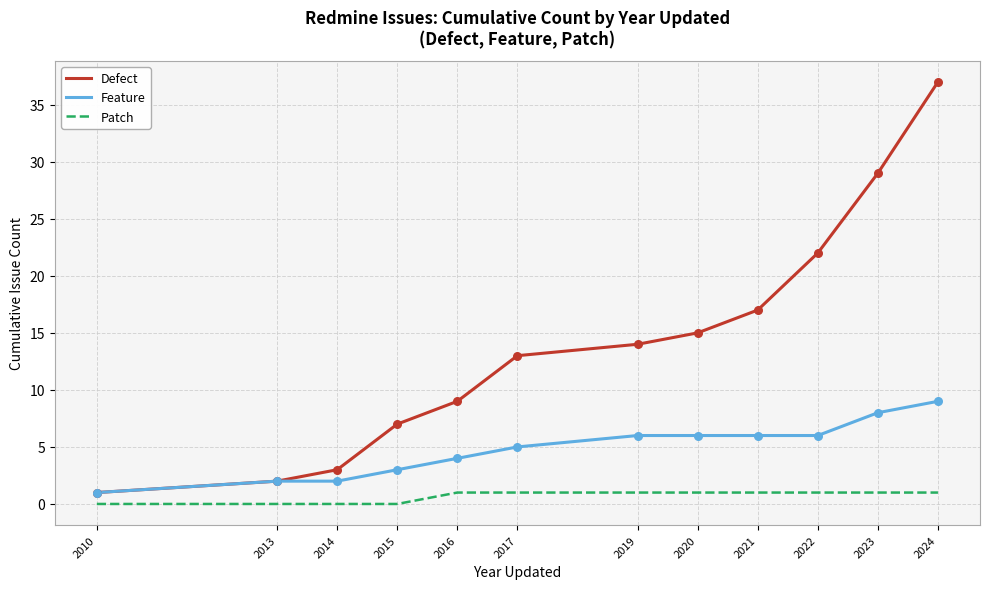

Which series has the widest spread of values?

Defect